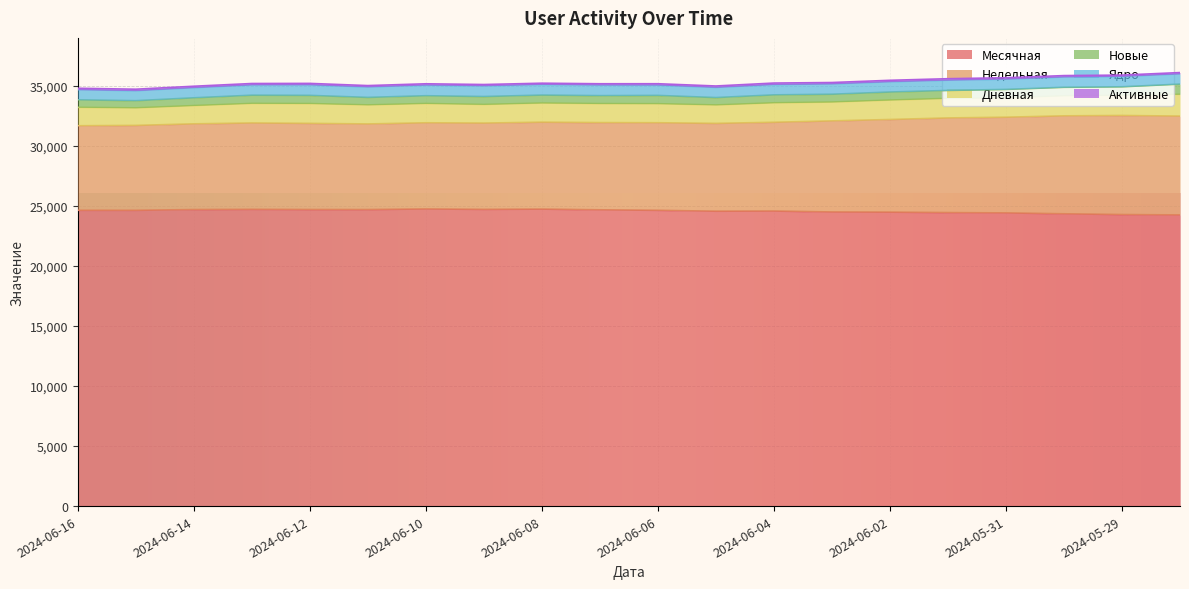

True or false: Ядро has more than 1 points higher than both neighbors.

True